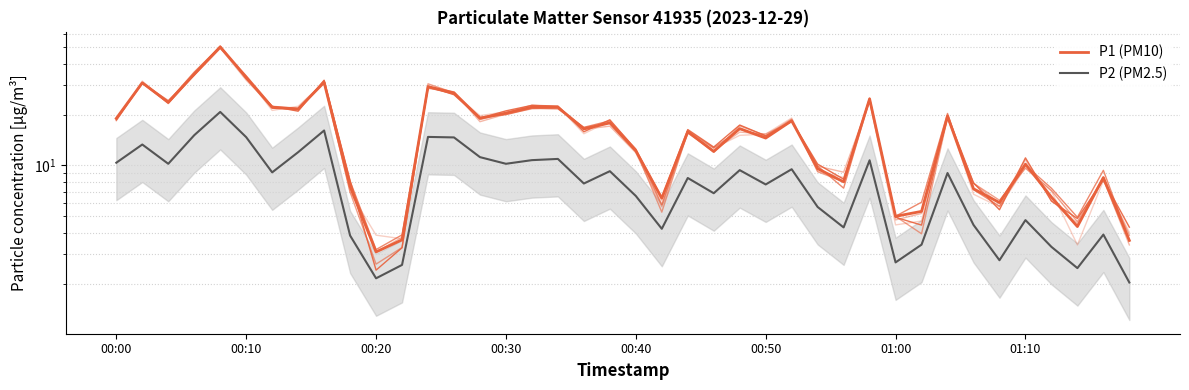

What is the difference between the maximum and minimum values in the P1 (PM10) series?

47.2